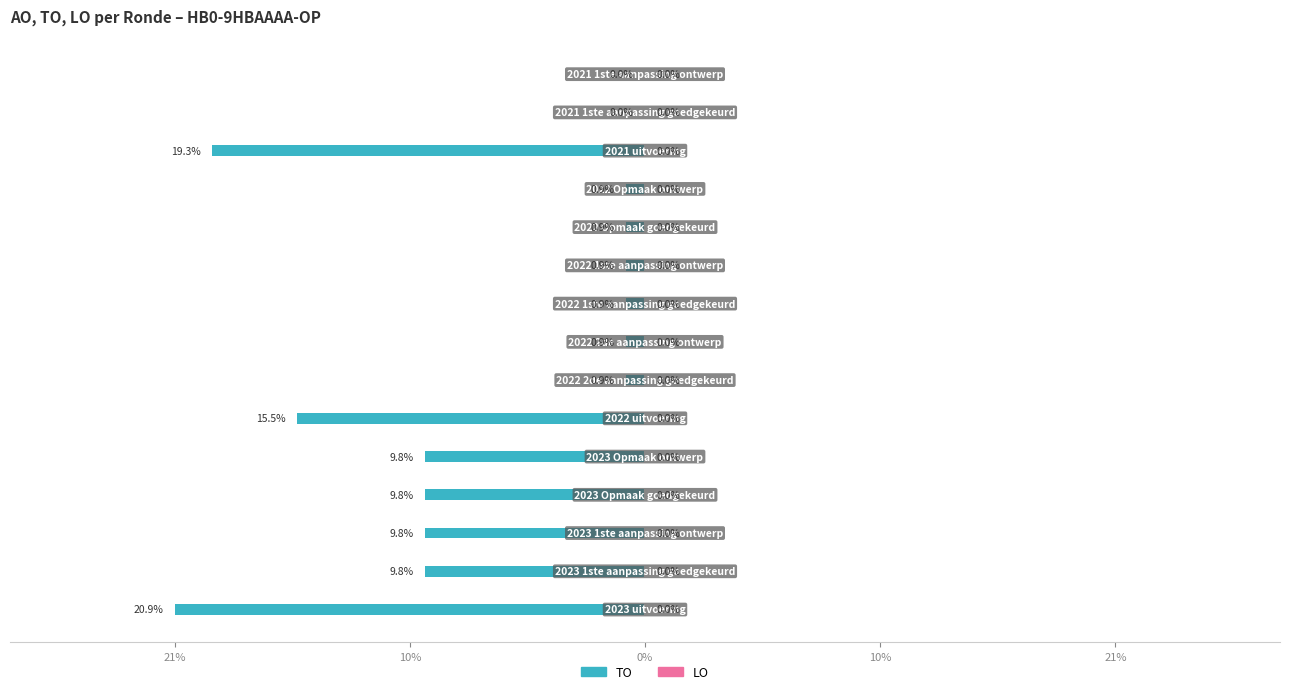

Are the bars horizontal?

Yes